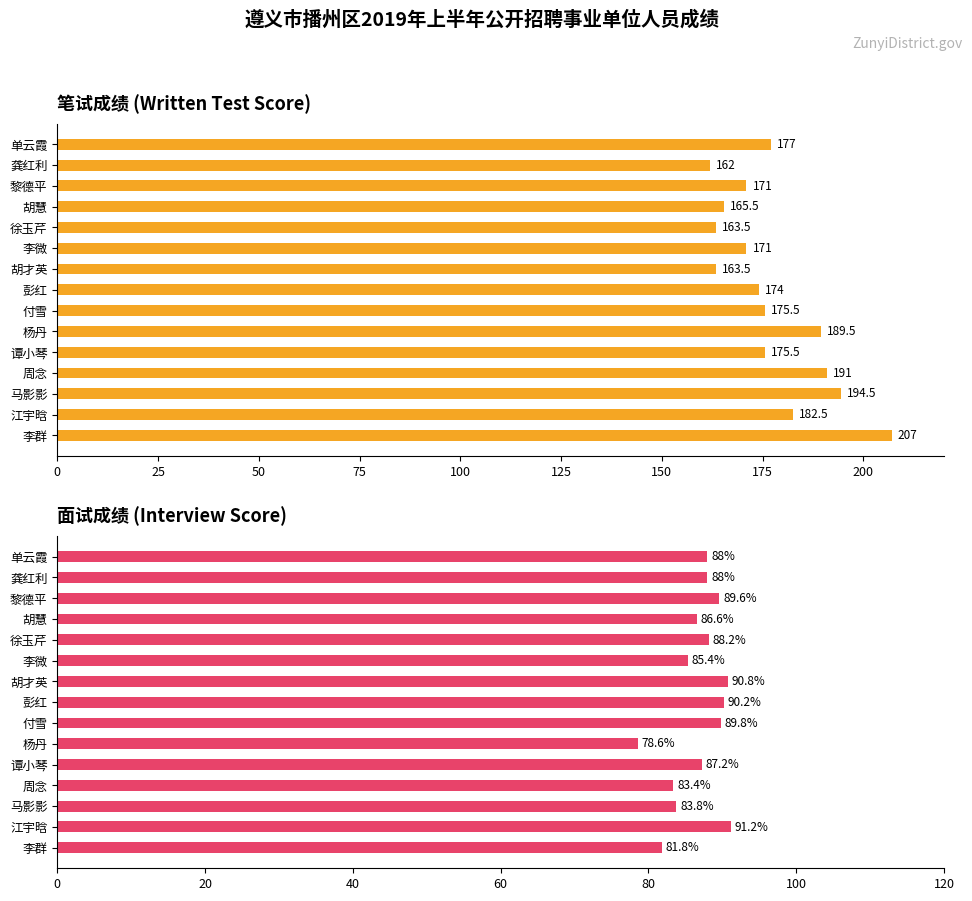

What is the difference between the second highest and second lowest values in the 笔试成绩 series?

31.0